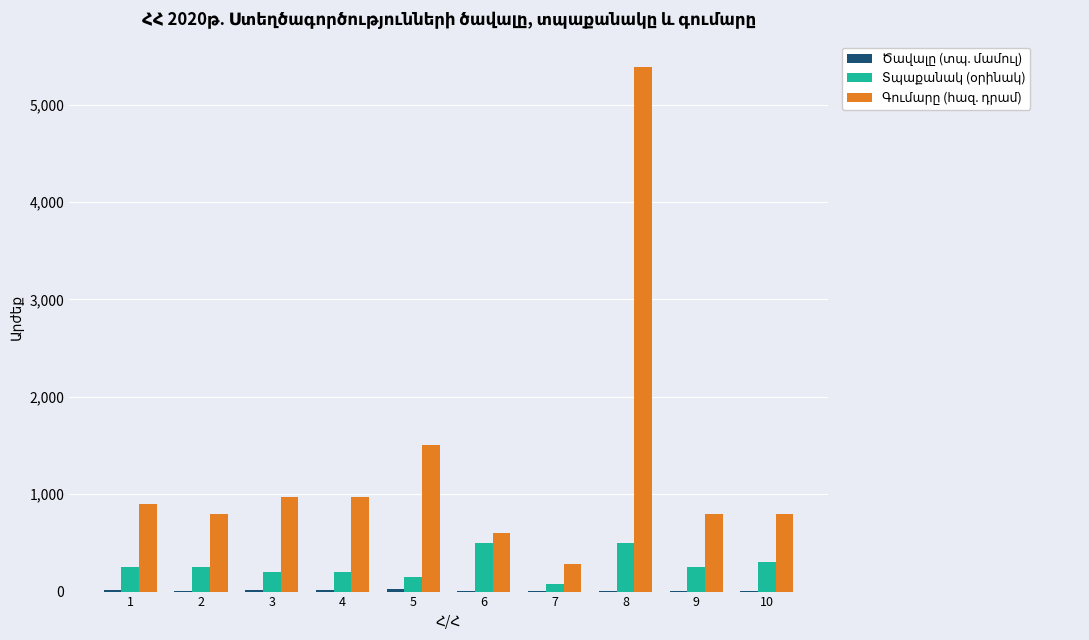

What is the maximum value shown in the chart?

5380.0